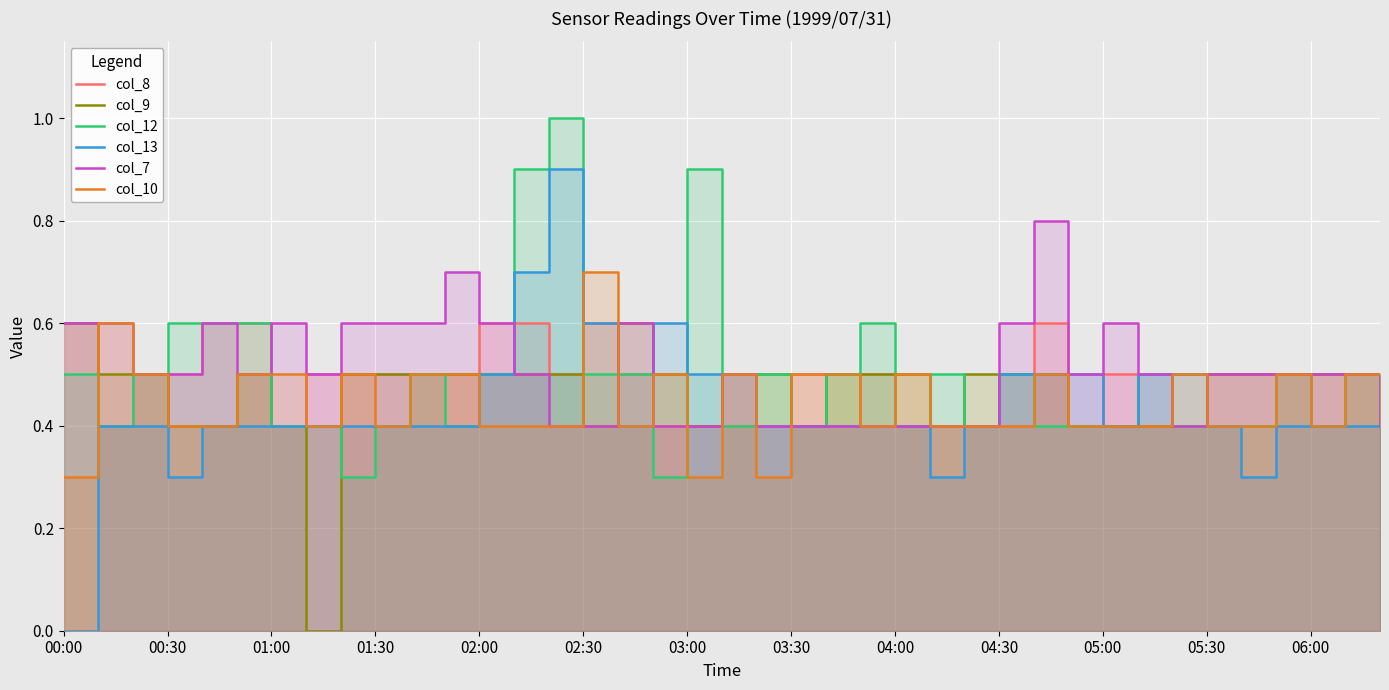

Between 14 and 24, which is larger?

14